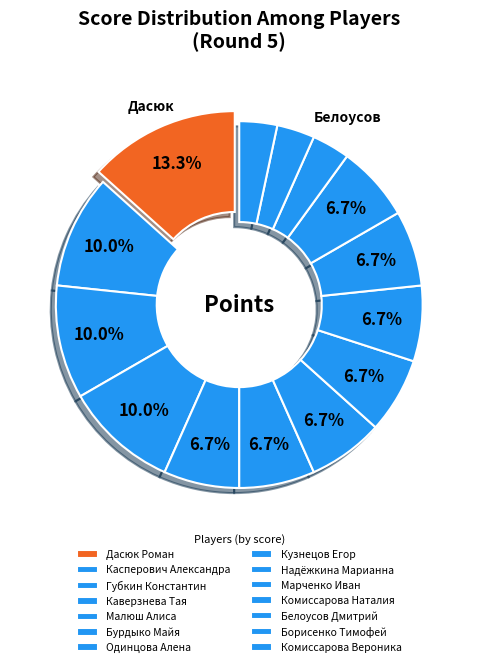

Is there any slice that represents more than half of the pie?

No